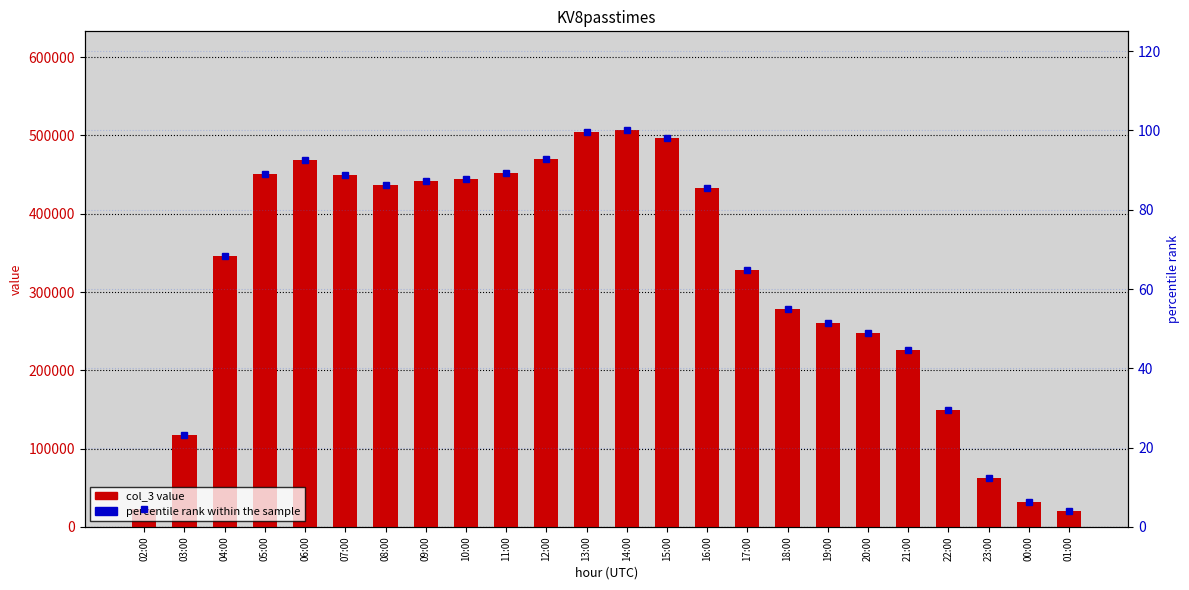

What is the label of the 10th bar from the left?

11:00